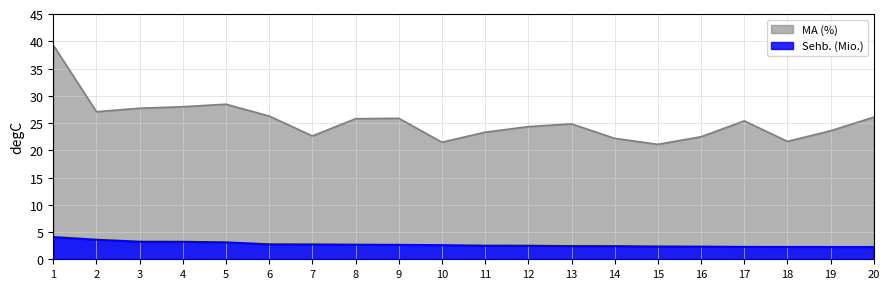

Rank the categories by MA (%) value from highest to lowest.

1, 5, 4, 3, 2, 6, 20, 9, 8, 17, 13, 12, 19, 11, 7, 16, 14, 18, 10, 15